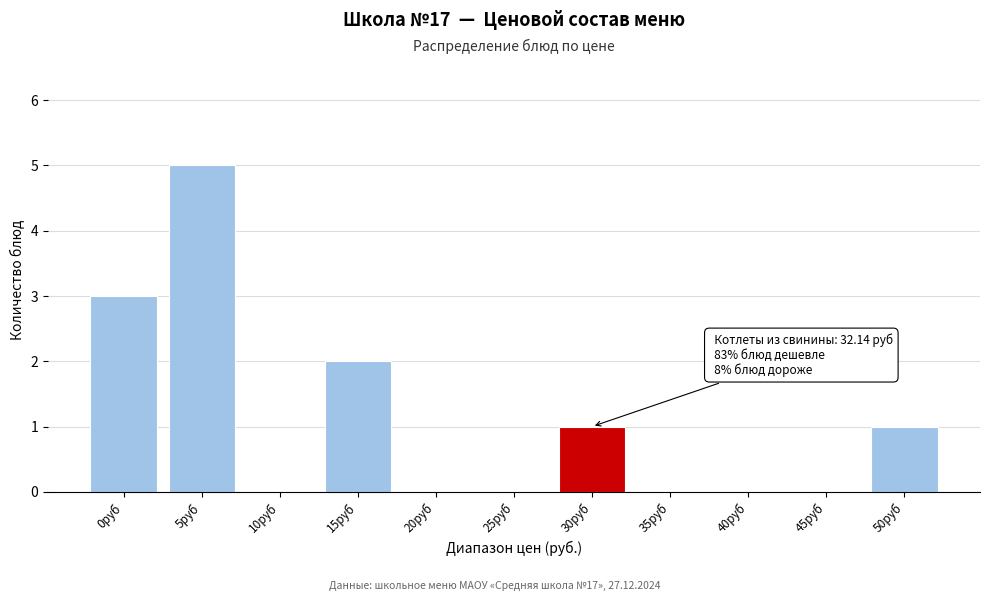

Reading left to right, list all the values displayed in this chart.

0руб=3	5руб=5	10руб=0	15руб=2	20руб=0	25руб=0	30руб=1	35руб=0	40руб=0	45руб=0	50руб=1